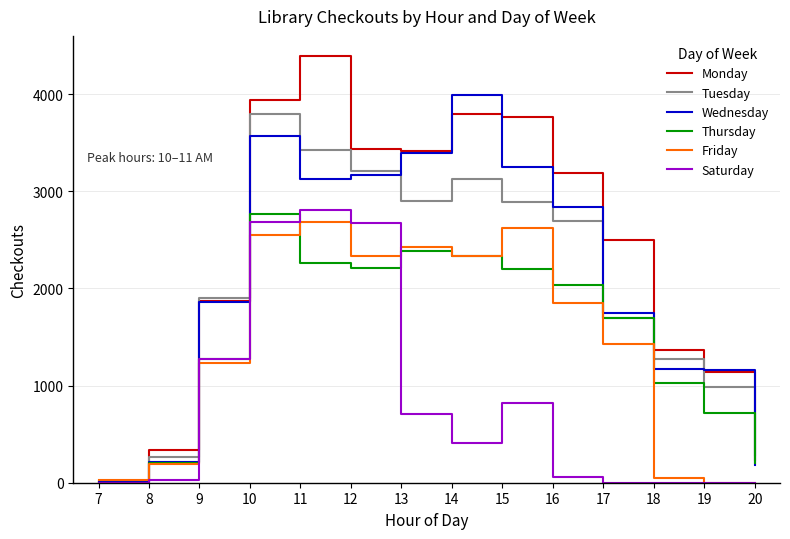

What is the greatest value displayed?

4393